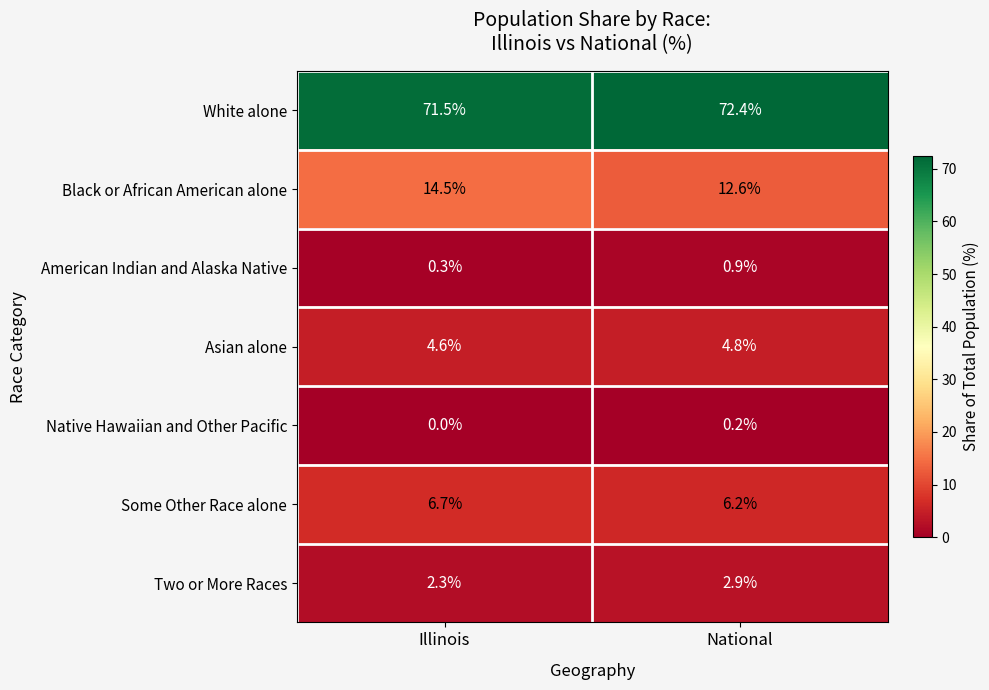

What is the maximum value shown in the chart?

72.4